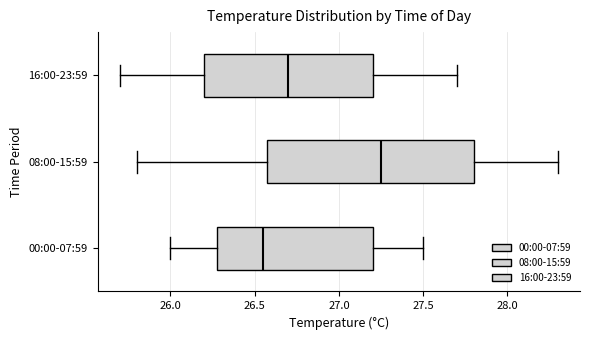

Reading bottom to top, transcribe this box plot: for each box, give where its median line is, the range the box spans, and where its two whiskers end, as read against the x-axis. The values are not printed on the chart, so give them approximately, as read against the axis.

00:00-07:59: median 26.55, box 26.30 to 27.20, whiskers 26.00 to 27.50
08:00-15:59: median 27.25, box 26.60 to 27.80, whiskers 25.80 to 28.30
16:00-23:59: median 26.70, box 26.20 to 27.20, whiskers 25.70 to 27.70